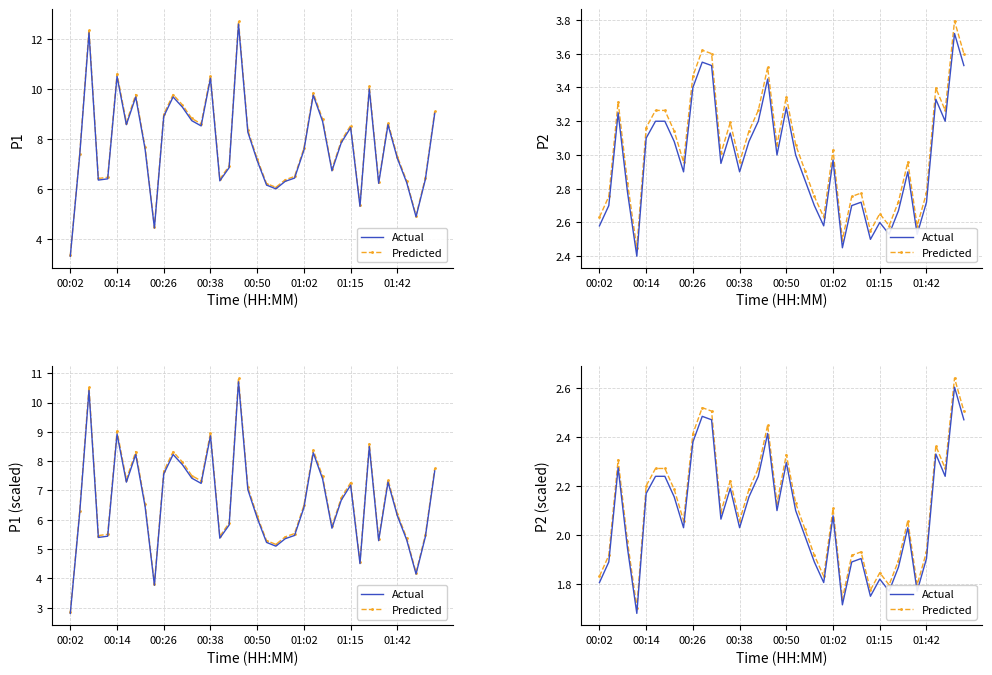

What is the maximum value for Predicted?

2.6